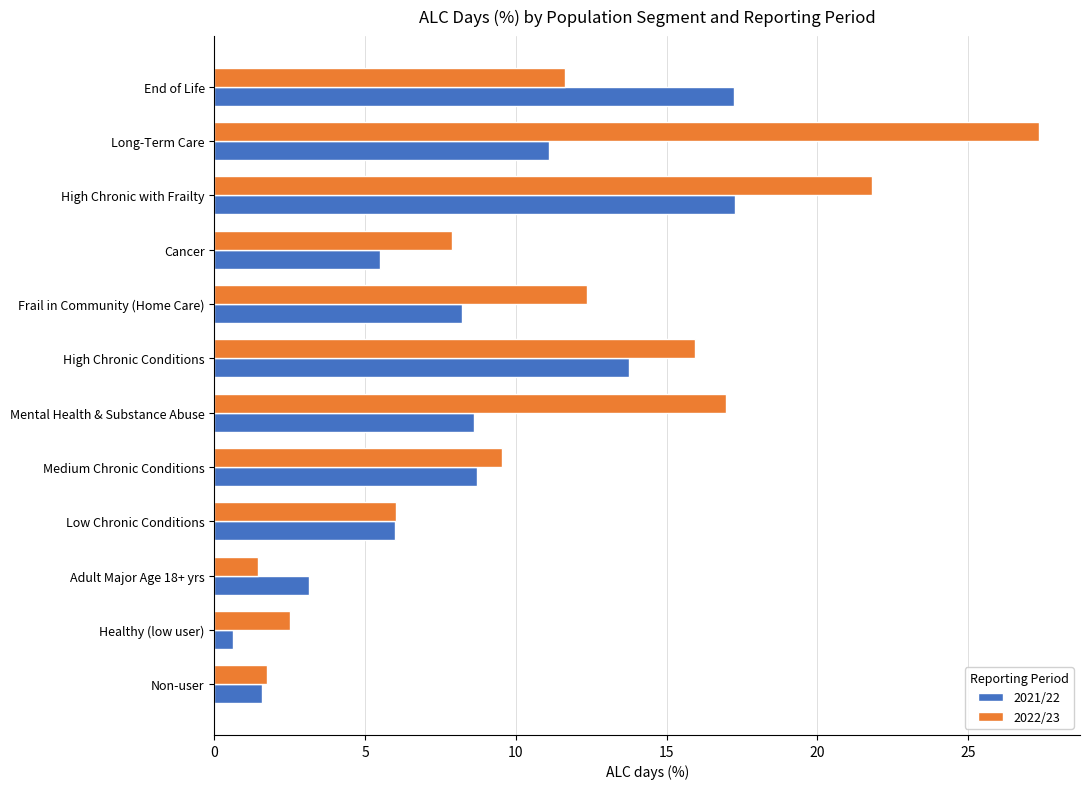

Which series has the largest total across all categories?

2022/23